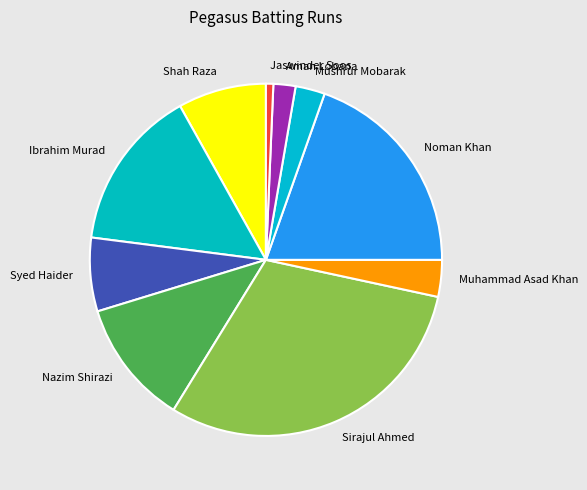

How many segments does this pie chart have?

10